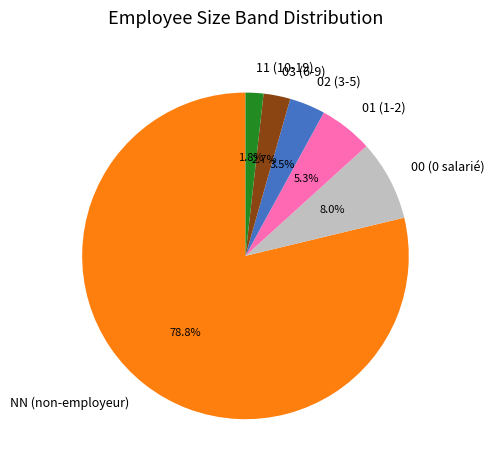

What percentage is NOT represented by 11 (10-19)?

98.2%